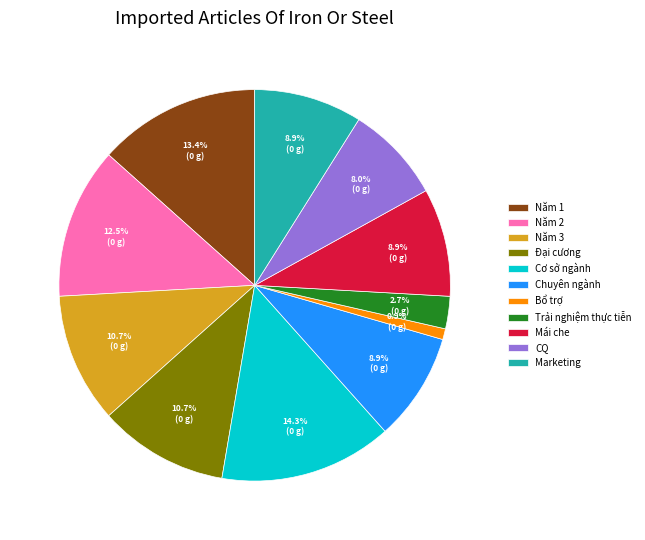

To the nearest percent, what is the difference between the Cơ sở ngành and Bổ trợ slice percentages?

13%